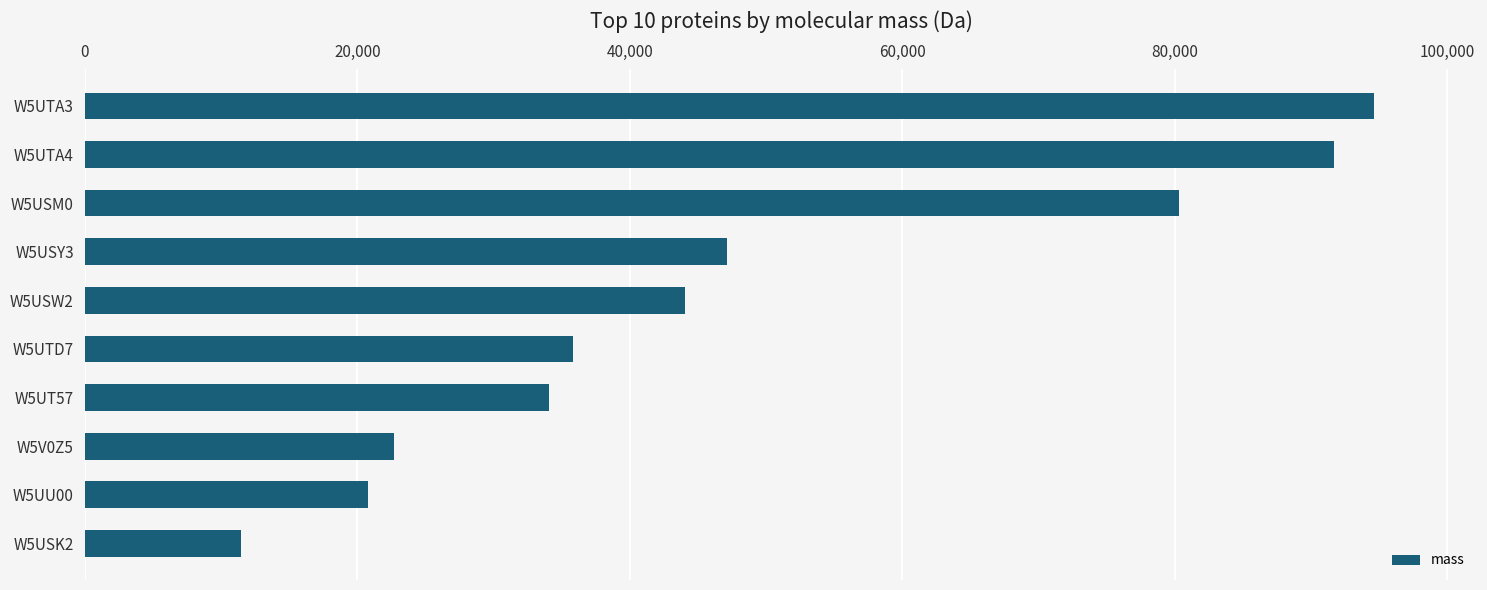

What is the difference between the maximum and second lowest values?

73843.5